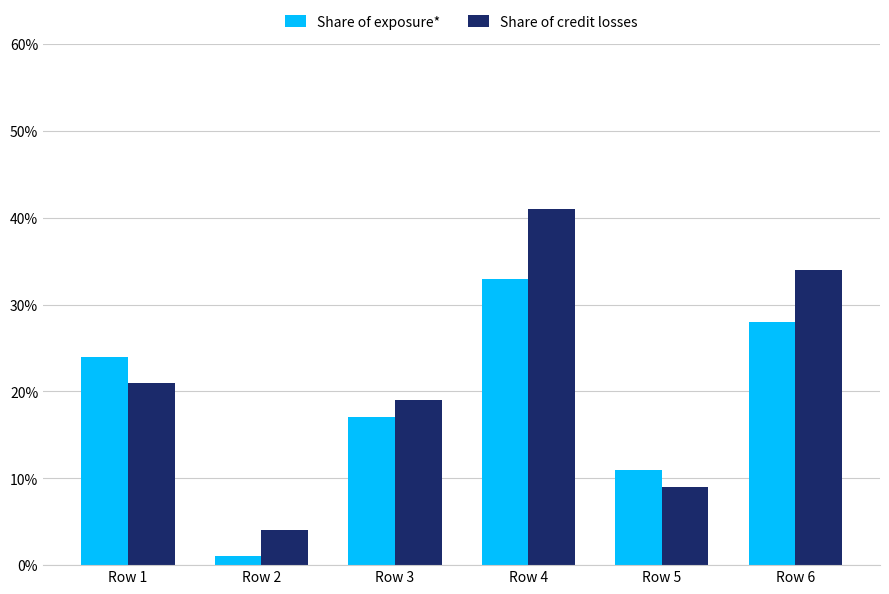

What is the approximate value of Share of credit losses at Row 2?

4